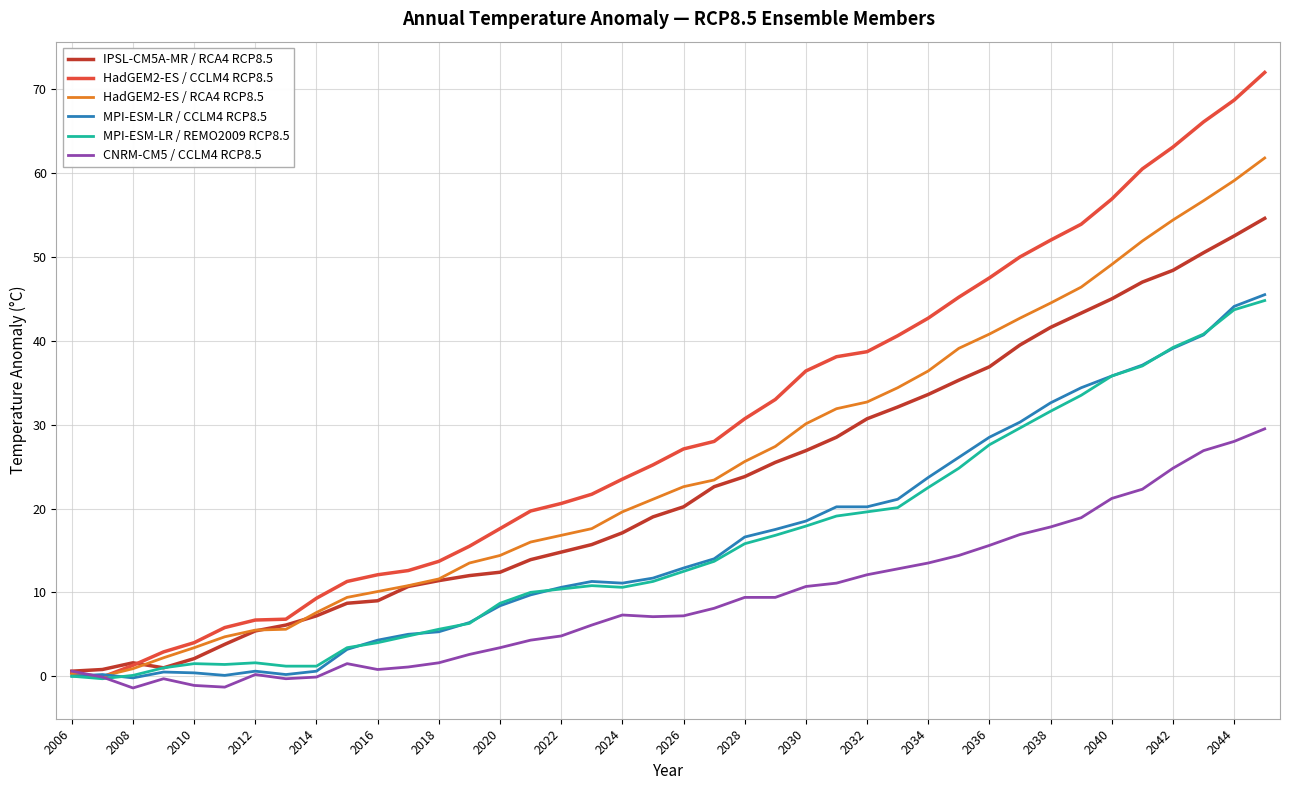

What is the greatest value displayed?

72.0